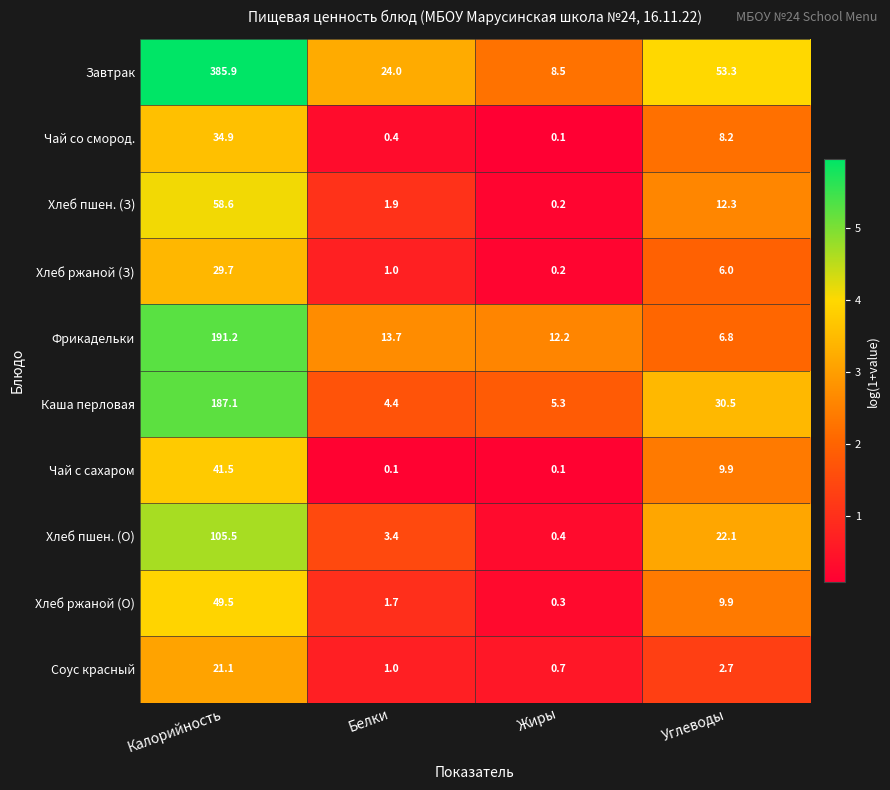

Where does the Хлеб ржаной (О) series first go above 9?

Калорийность